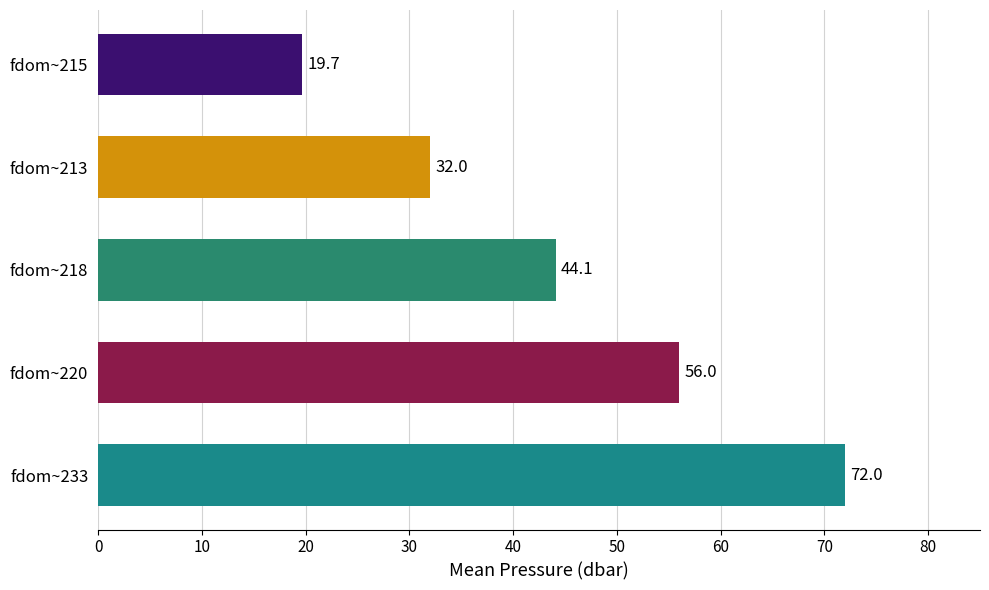

Reading top to bottom, extract all data points from this chart.

19.7	32.0	44.1	56.0	72.0